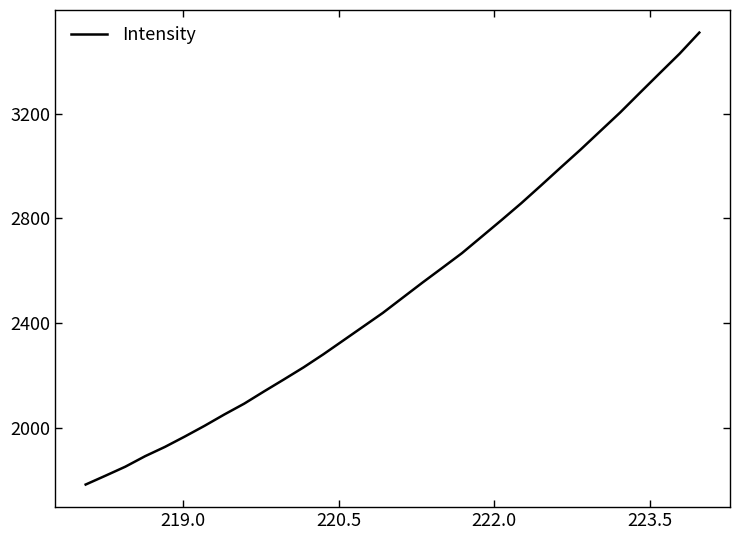

What is the difference between the maximum and minimum values?

1727.6